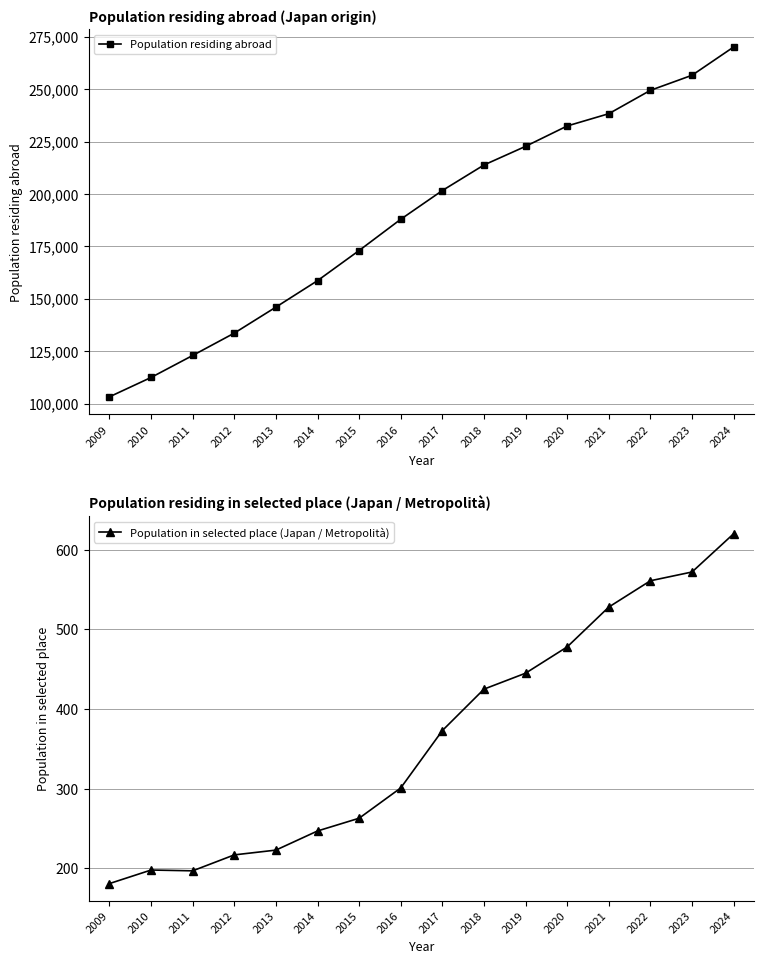

Where is the first local maximum for Population in selected place (Japan / Metropolità)?

2010